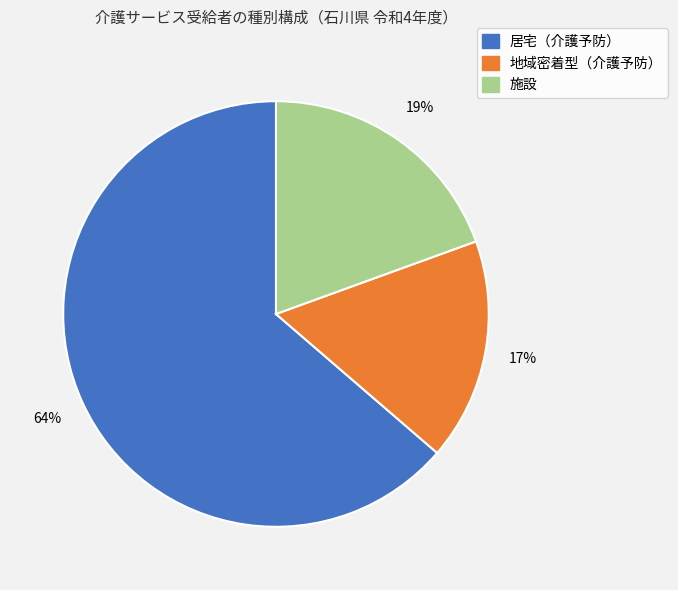

Rank the categories by value from highest to lowest.

居宅（介護予防）, 施設, 地域密着型（介護予防）